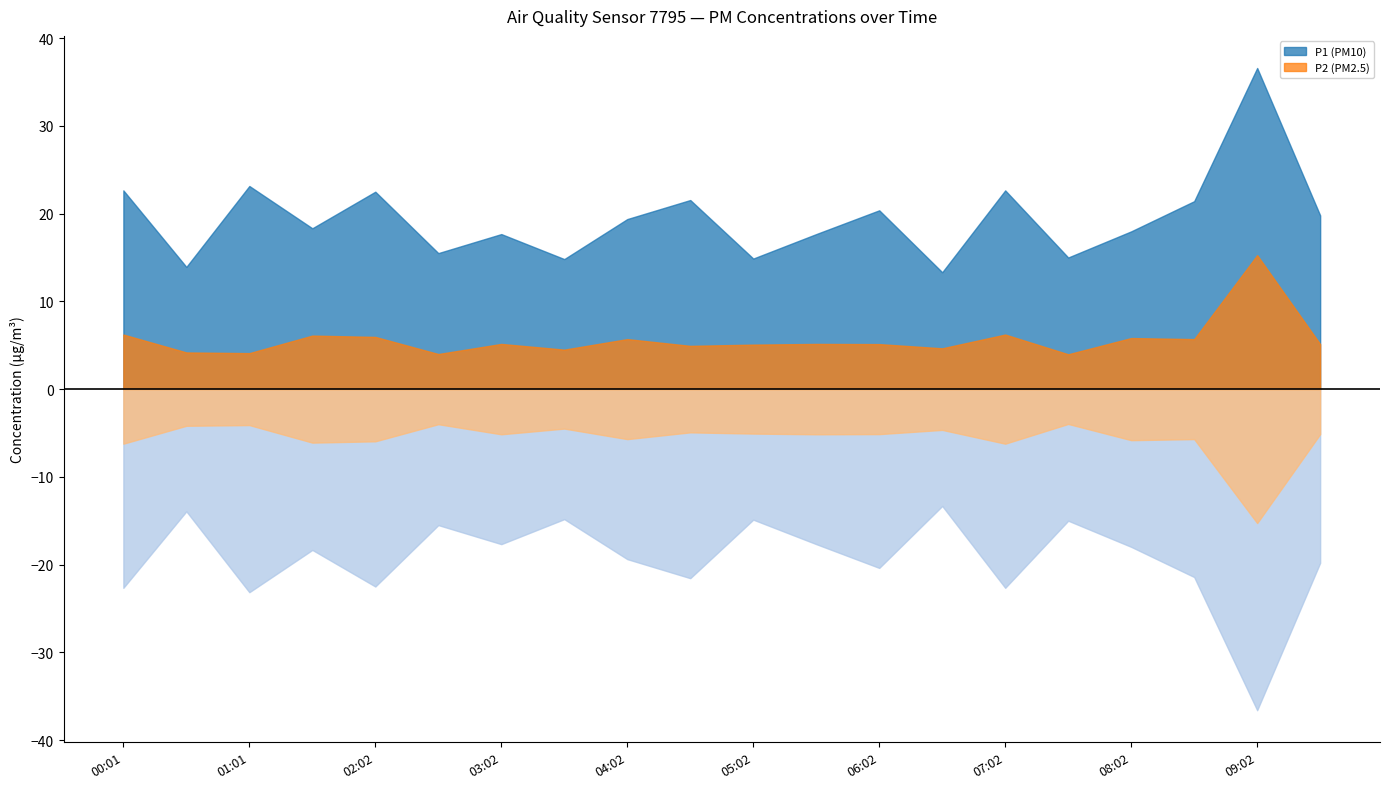

What is the difference between the P2 (PM2.5) values at 02:02 and 03:02?

0.8